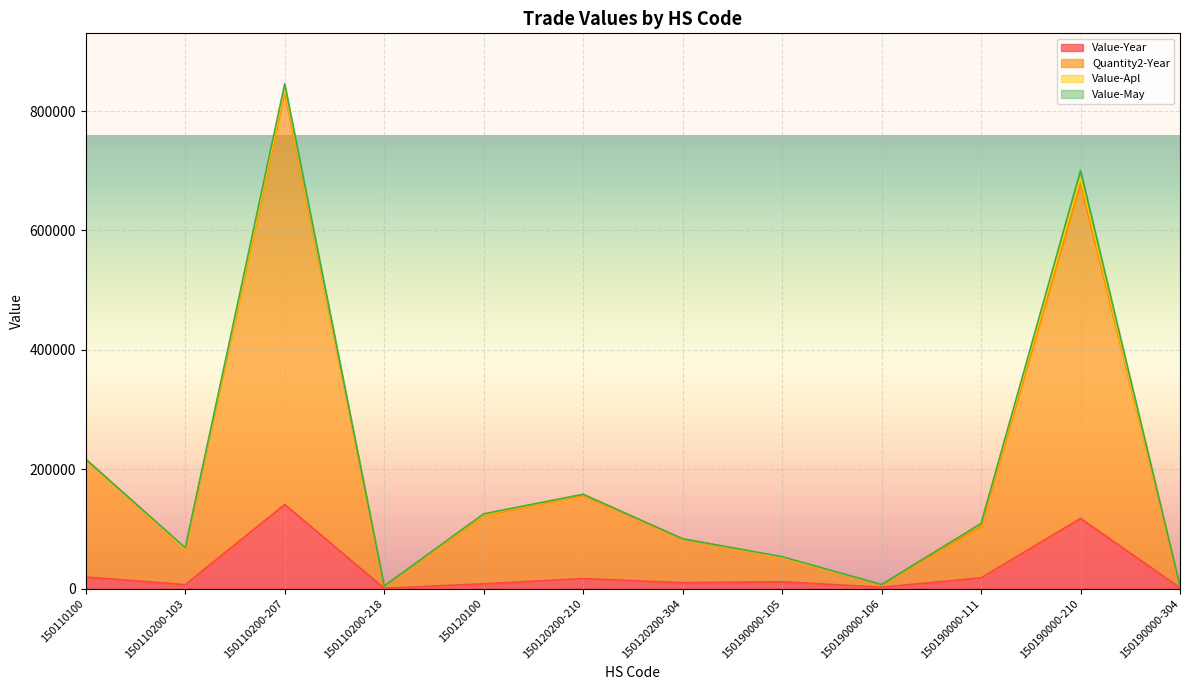

True or false: Value-Year has a value of 18076 at 150190000-111.

True